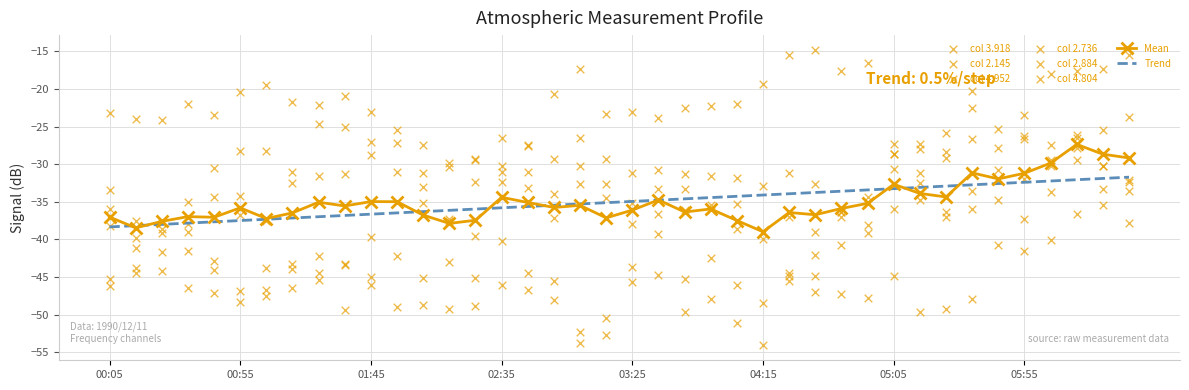

Is the value of 2.736 at 1990/12/11 01:15 greater than the value of 4.952 at 1990/12/11 01:25?

Yes